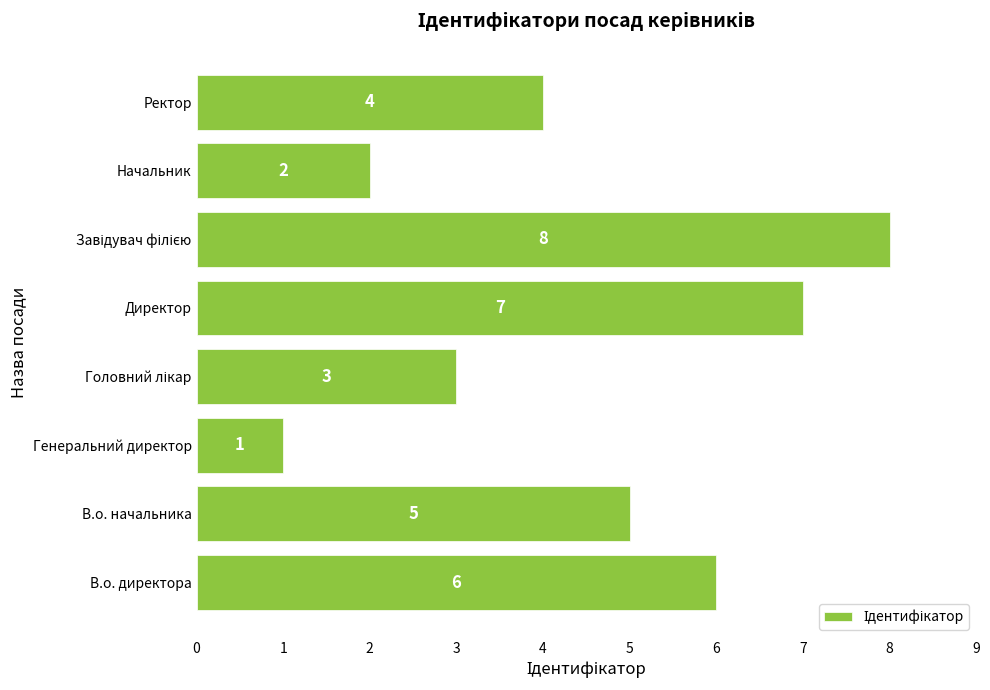

Between Директор and Ректор, which is larger?

Директор